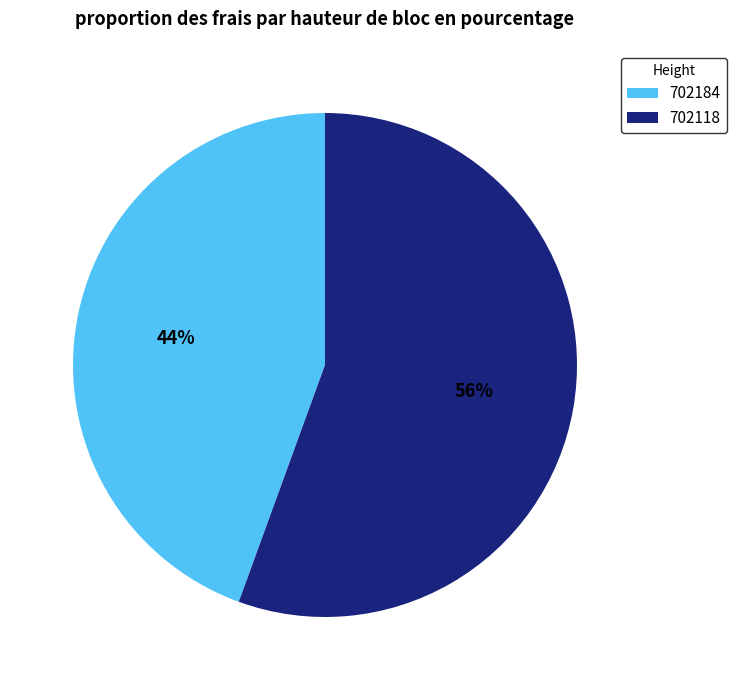

What is the largest slice in the pie chart?

702118